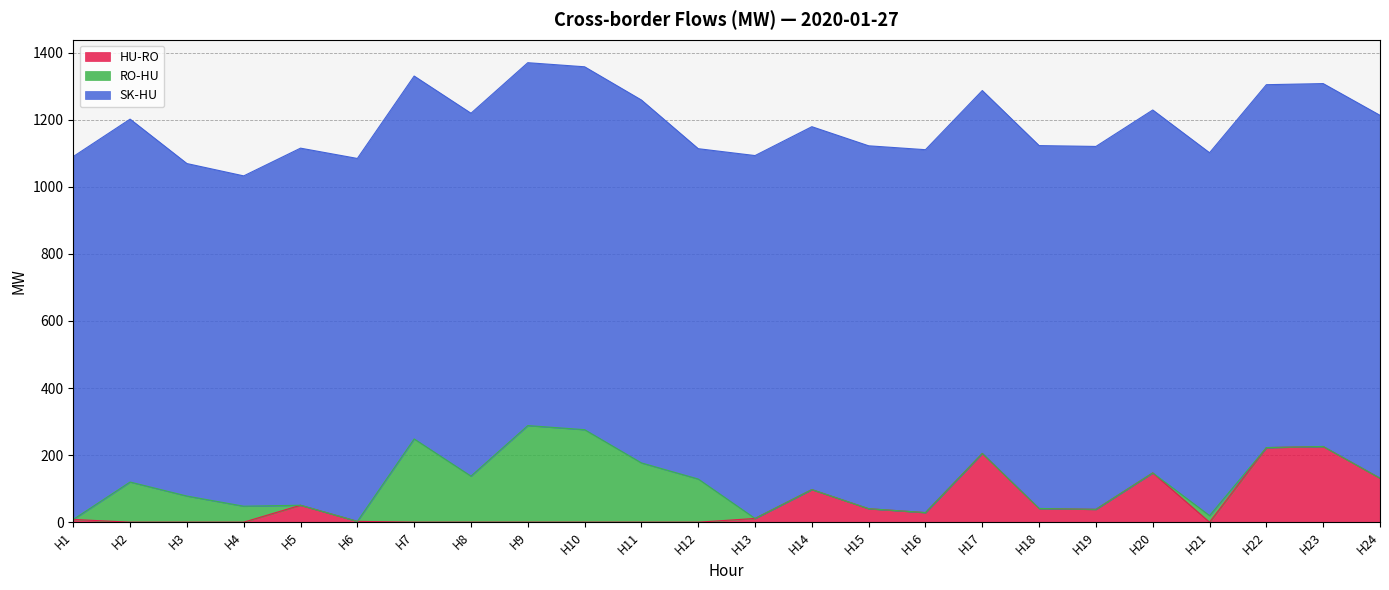

List the labels in order of RO-HU value, smallest first.

H1, H5, H6, H13, H14, H15, H16, H17, H18, H19, H20, H22, H23, H24, H21, H4, H3, H2, H12, H8, H11, H7, H10, H9